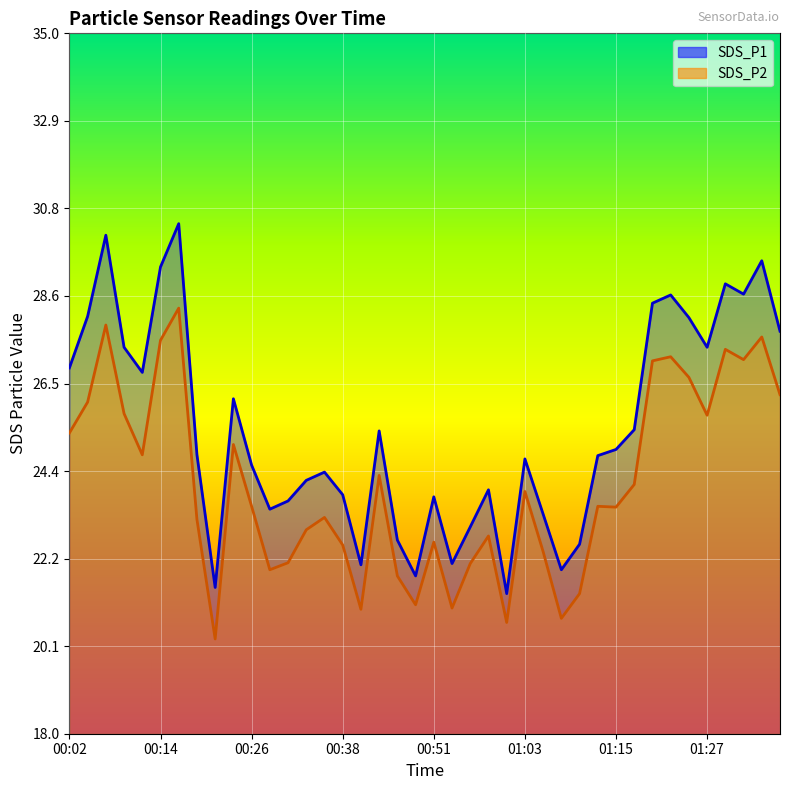

What is the maximum value for SDS_P1?

30.4